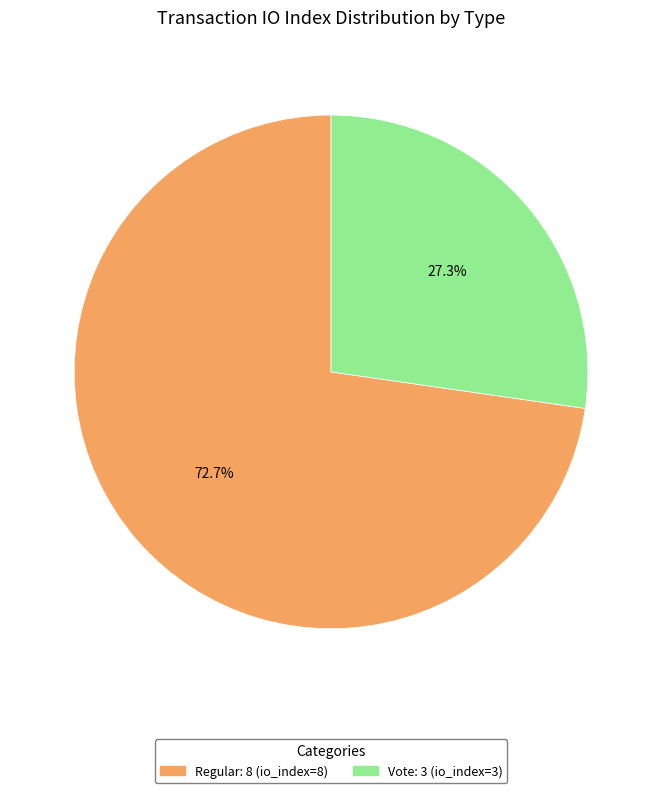

Does any single category account for the majority?

Yes